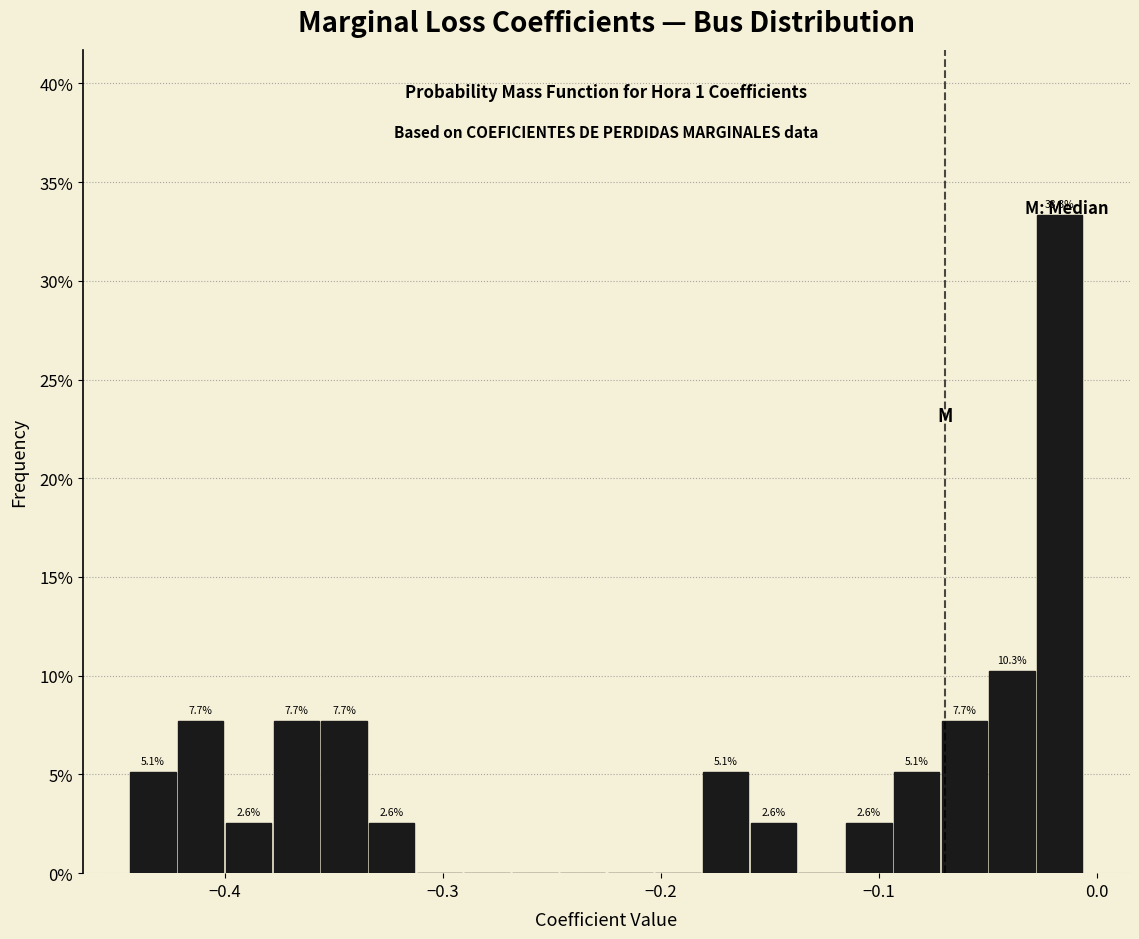

Around what value on the x-axis is the tallest bar? Give the approximate position of its centre, as read against the axis.

-0.02